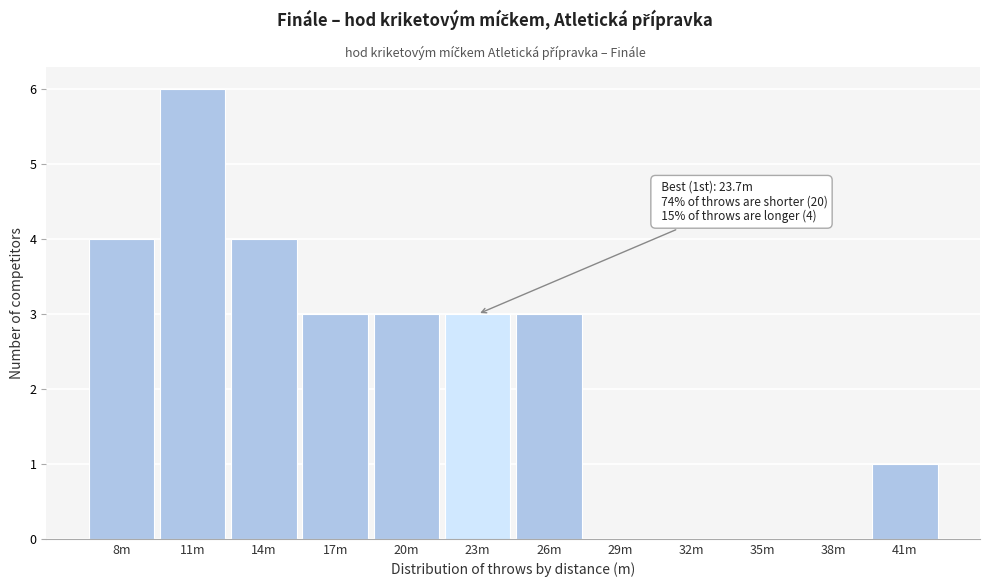

Reading left to right, transcribe all the data shown in this chart.

8m=4	11m=6	14m=4	17m=3	20m=3	23m=3	26m=3	29m=0	32m=0	35m=0	38m=0	41m=1